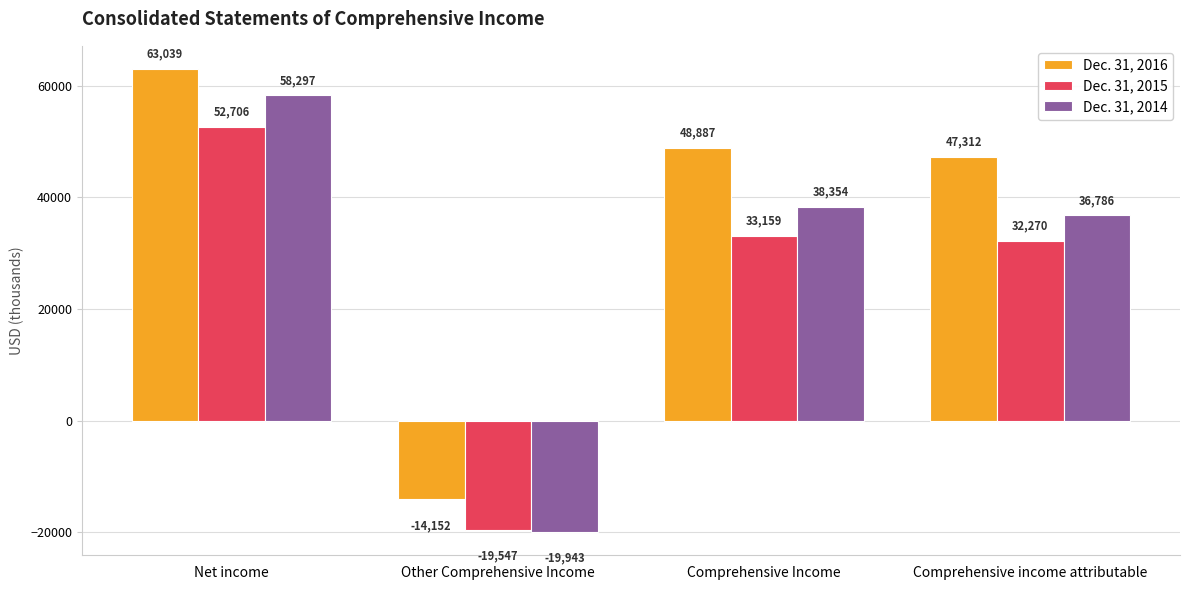

List the series in order of their overall mean, highest first.

Dec. 31, 2016, Dec. 31, 2014, Dec. 31, 2015